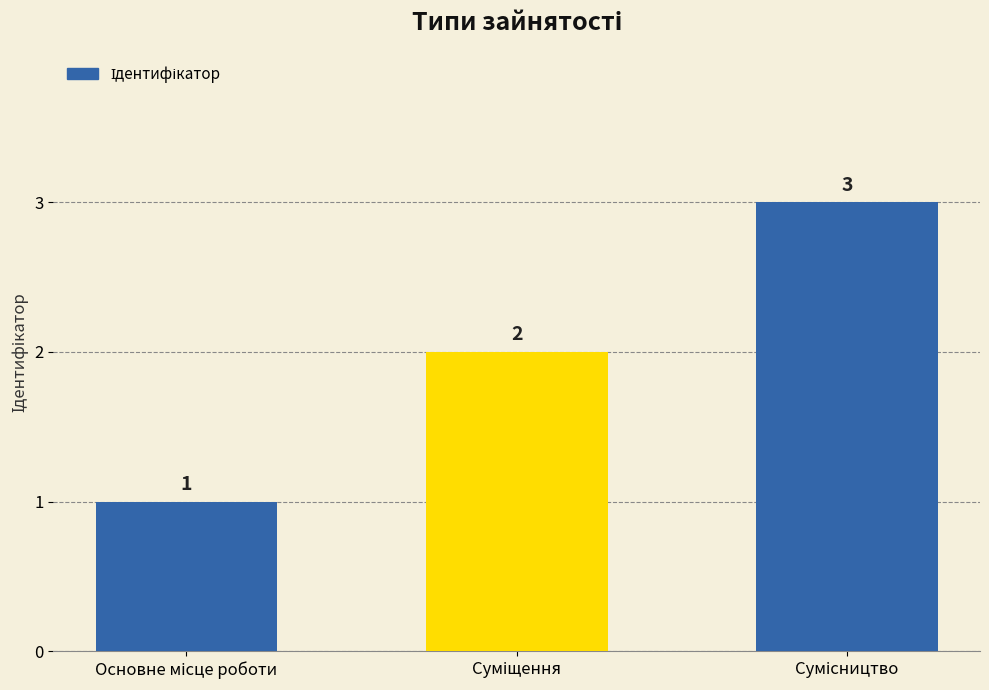

What is the maximum value shown in the chart?

3